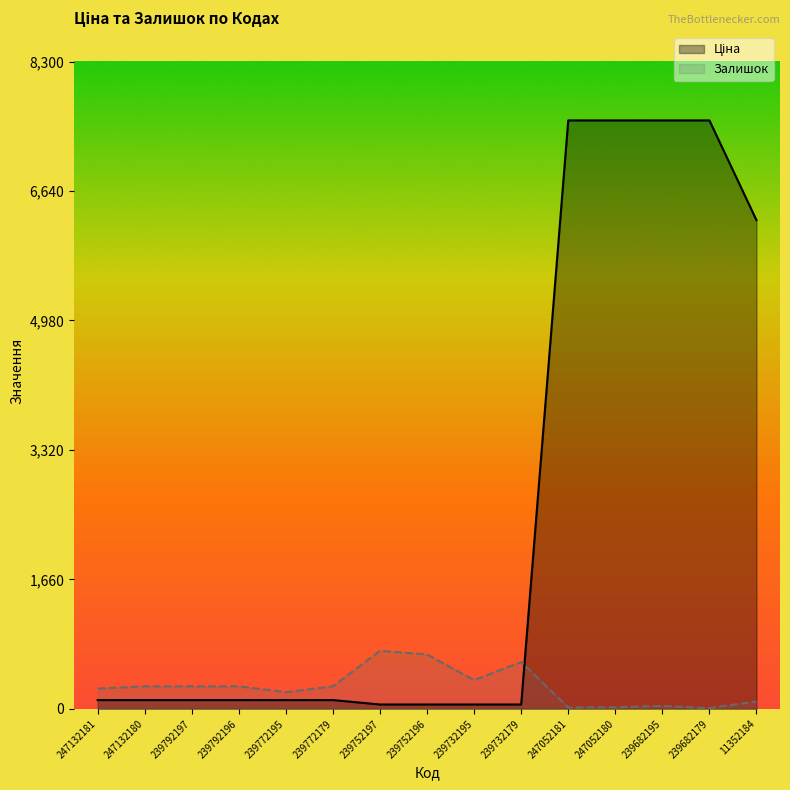

The value of Ціна at 239752197 is 56.7. True or false?

True